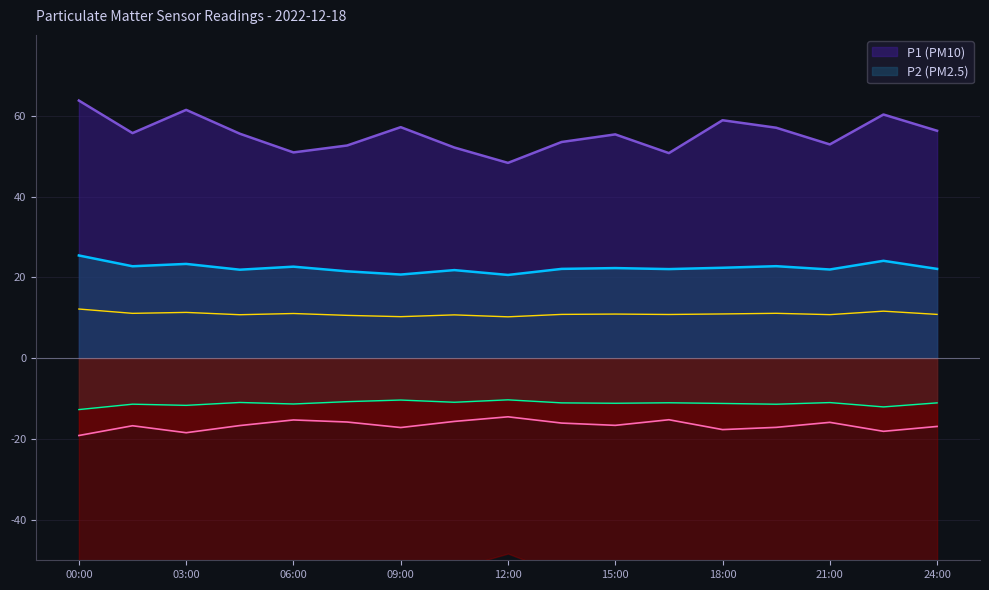

True or false: P1 and P2 intersect in this chart.

False